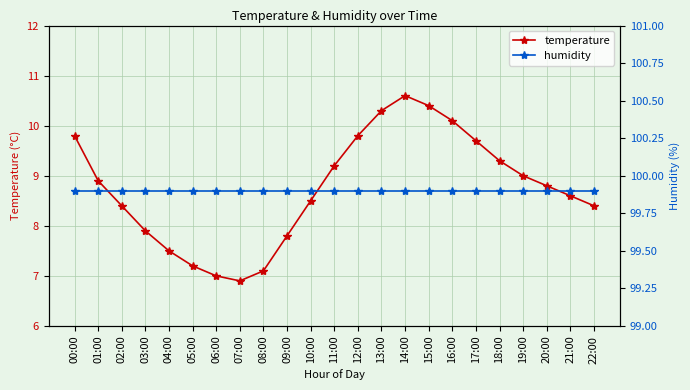

True or false: temperature and humidity intersect in this chart.

False